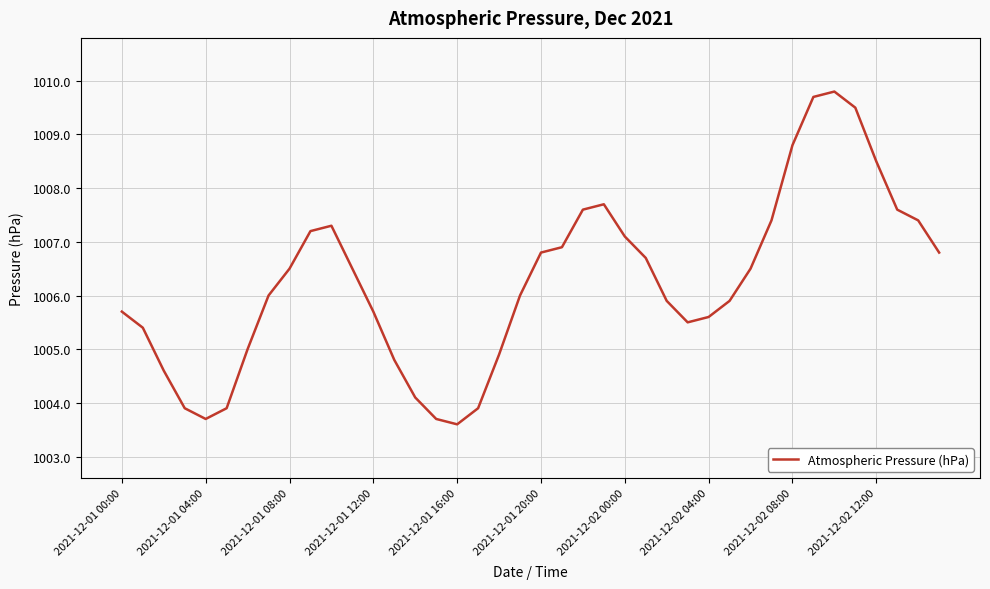

What is the sum of all values?

40250.1